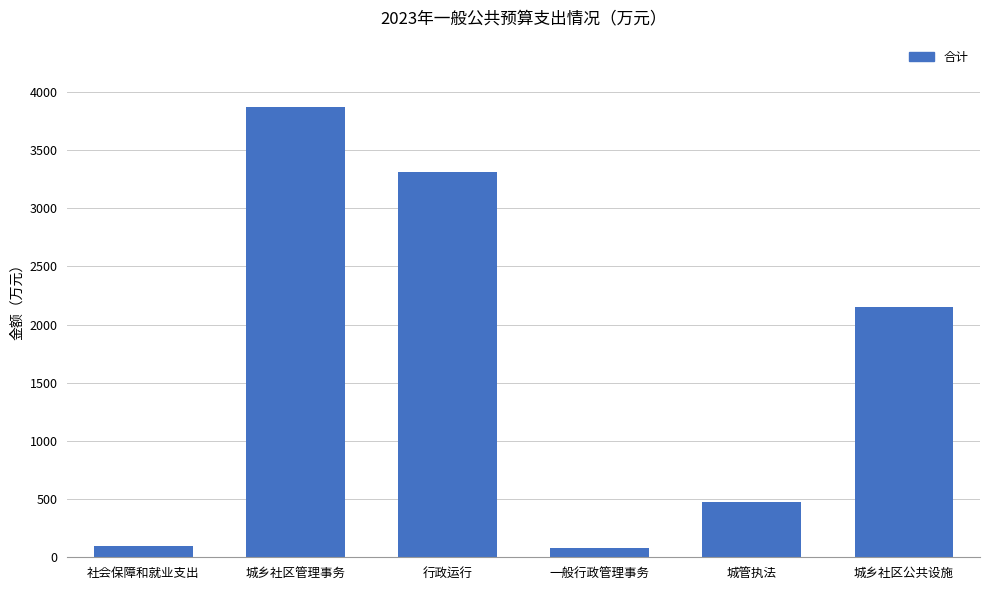

How many distinct data groups are displayed?

1